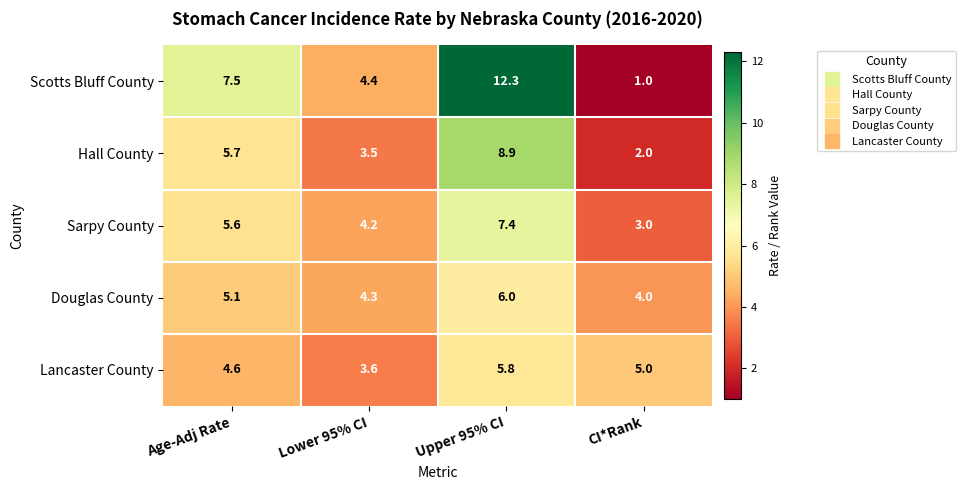

Which series has the largest total across all categories?

Scotts Bluff County